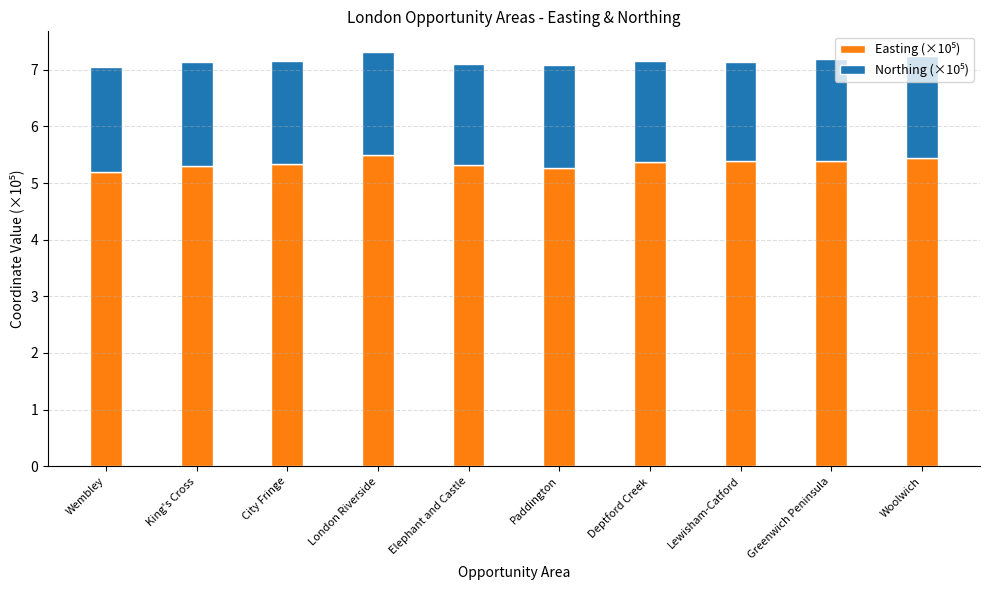

What is the total value across all series at Lewisham-Catford?

7.1